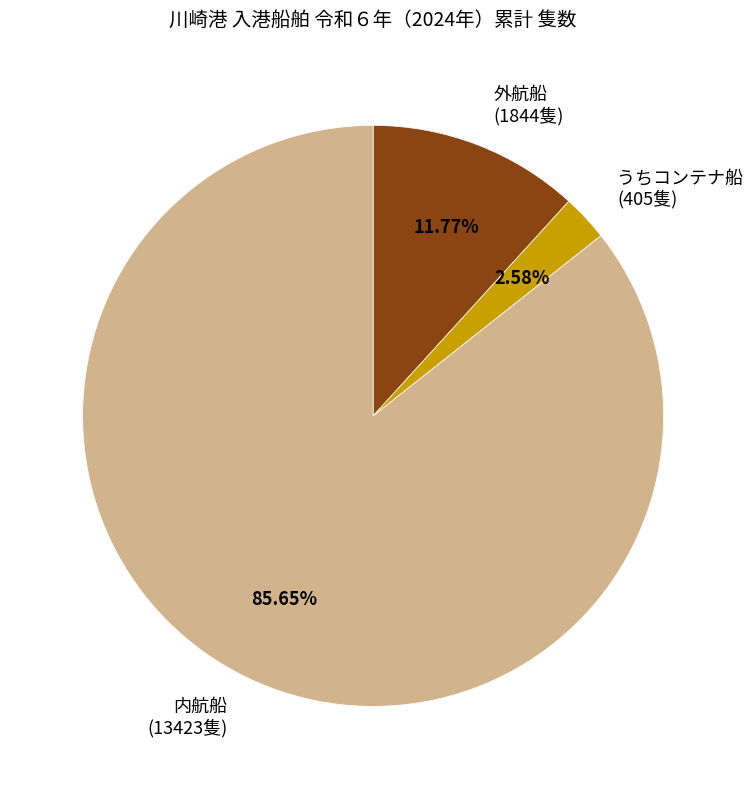

Which category accounts for the majority?

内航船 (13423隻)